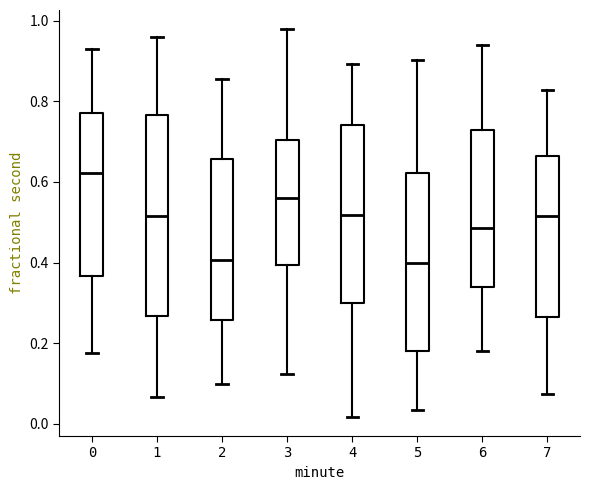

Reading left to right, transcribe this box plot: for each box, give where its median line is, the range the box spans, and where its two whiskers end, as read against the y-axis. The values are not printed on the chart, so give them approximately, as read against the axis.

0: median 0.62, box 0.36 to 0.78, whiskers 0.18 to 0.92
1: median 0.52, box 0.26 to 0.76, whiskers 0.06 to 0.96
2: median 0.40, box 0.26 to 0.66, whiskers 0.10 to 0.86
3: median 0.56, box 0.40 to 0.70, whiskers 0.12 to 0.98
4: median 0.52, box 0.30 to 0.74, whiskers 0.02 to 0.90
5: median 0.40, box 0.18 to 0.62, whiskers 0.04 to 0.90
6: median 0.48, box 0.34 to 0.72, whiskers 0.18 to 0.94
7: median 0.52, box 0.26 to 0.66, whiskers 0.08 to 0.82